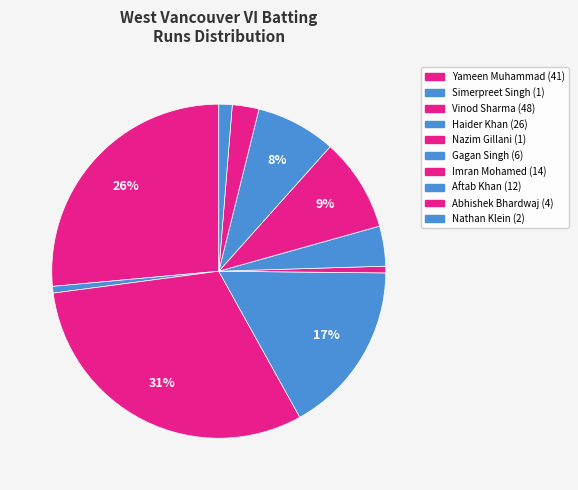

How many segments does this pie chart have?

10